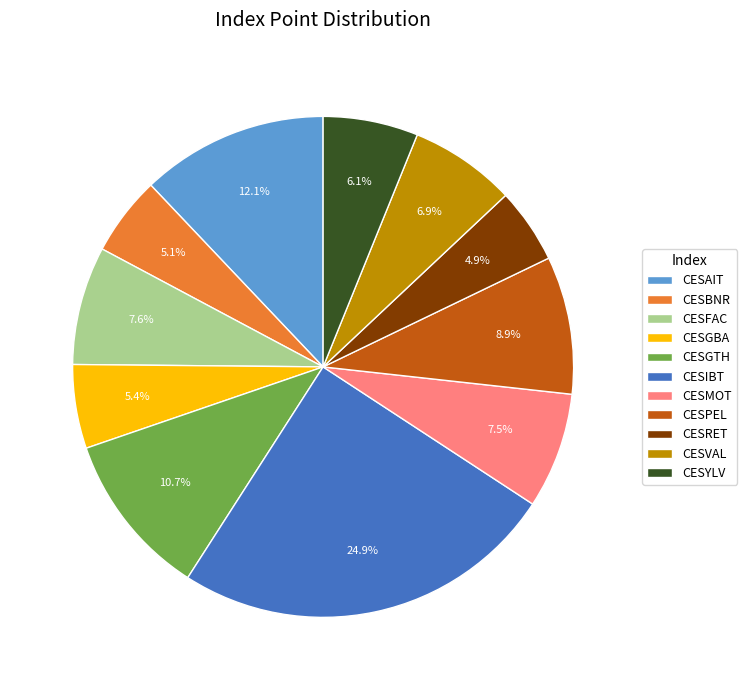

What is the largest slice in the pie chart?

CESIBT